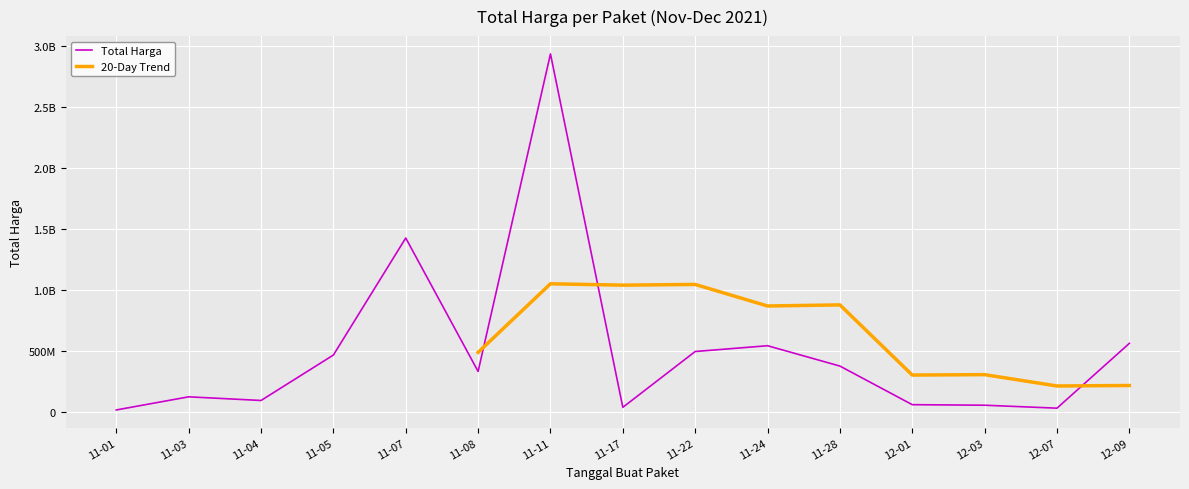

At which label is the value closest to 1446100000?

2021-11-07